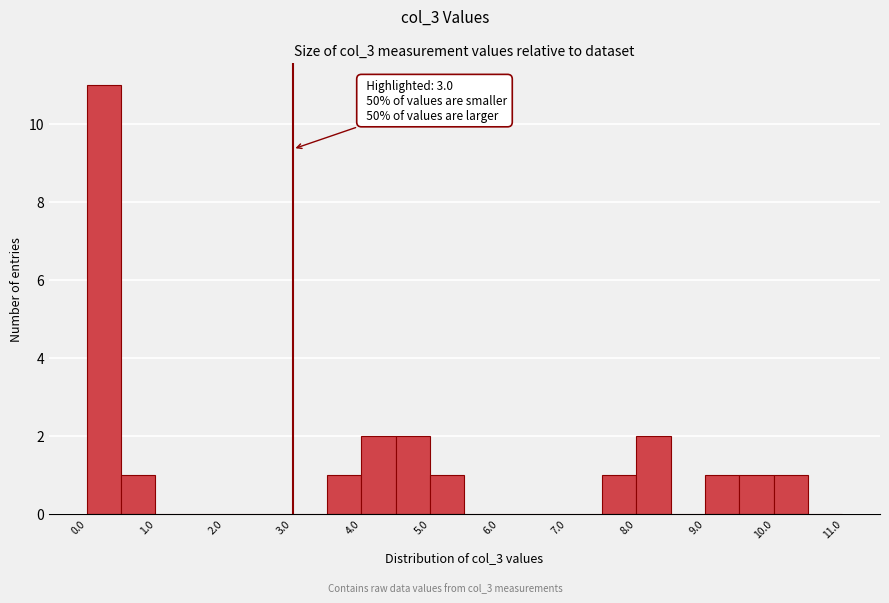

Which range on the x-axis has the tallest bar?

0.0 to 0.5